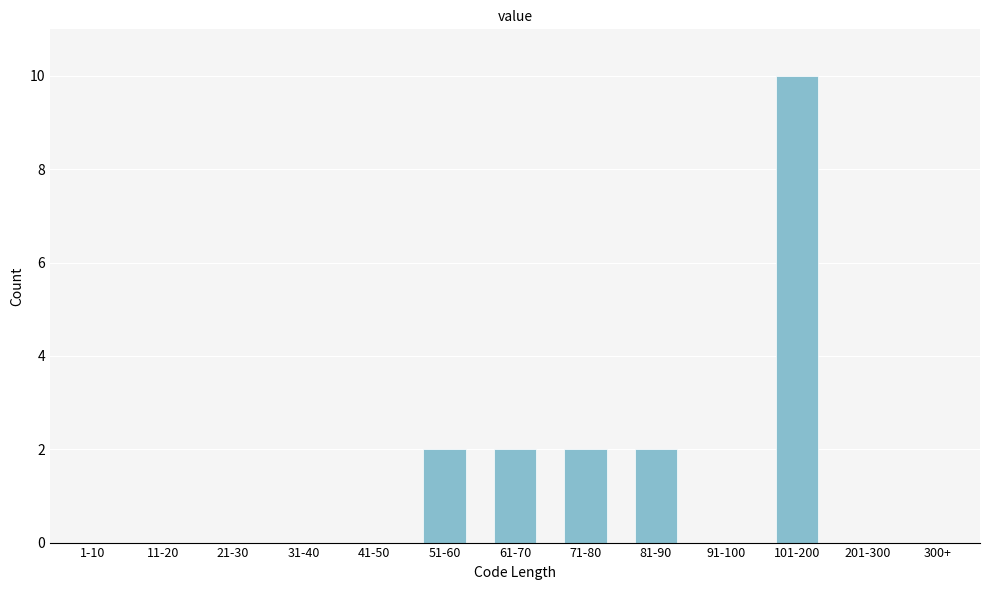

Reading left to right, extract all data points from this chart.

1-10=0	11-20=0	21-30=0	31-40=0	41-50=0	51-60=2	61-70=2	71-80=2	81-90=2	91-100=0	101-200=10	201-300=0	300+=0